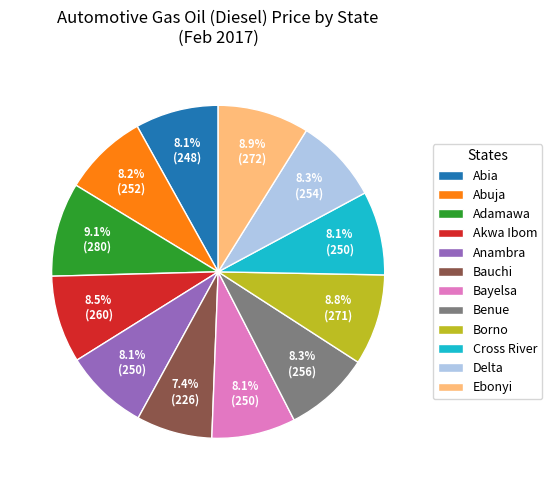

To the nearest percent, what is the average slice percentage?

8%